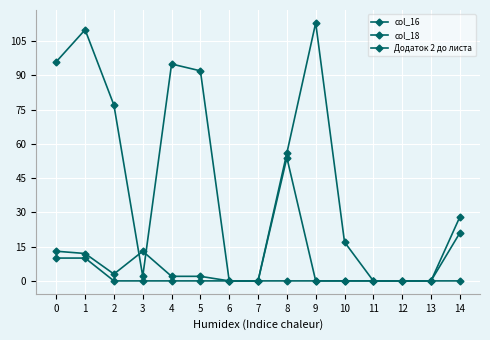

True or false: col_18 and col_16 intersect in this chart.

False